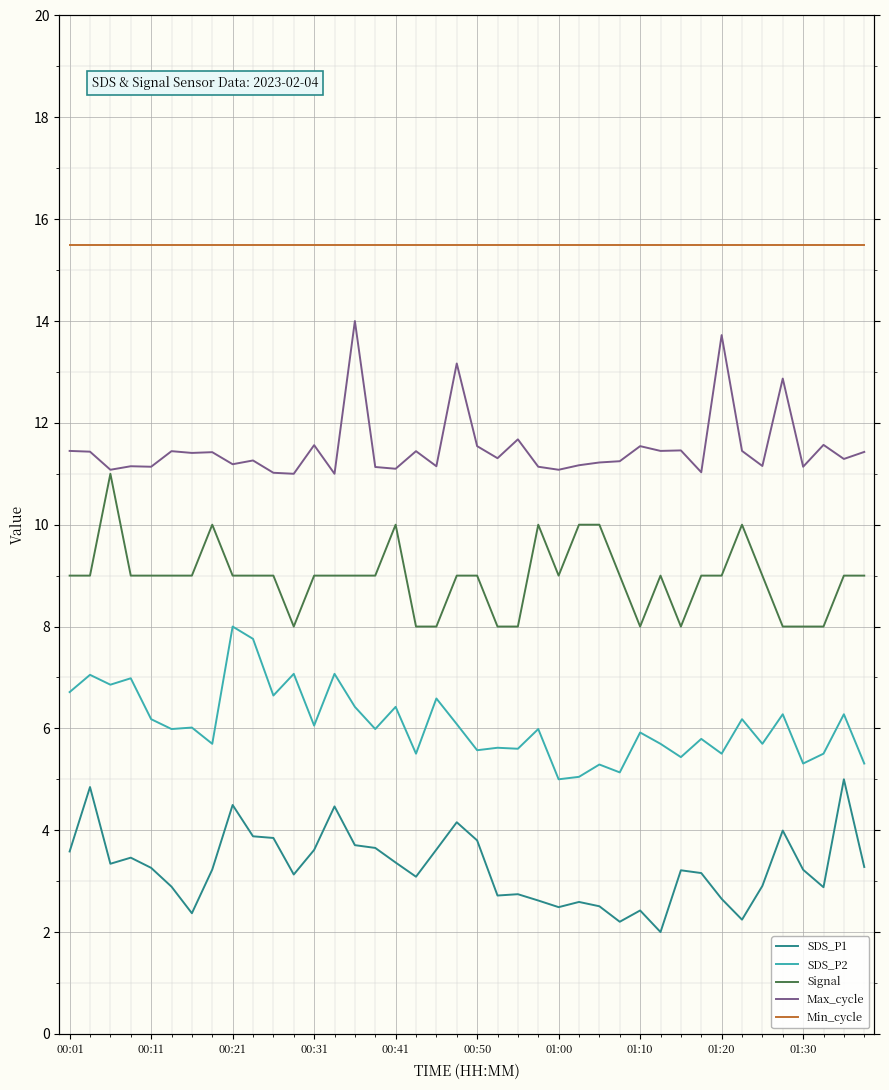

What is the lowest value of the Max_cycle series?

11.0